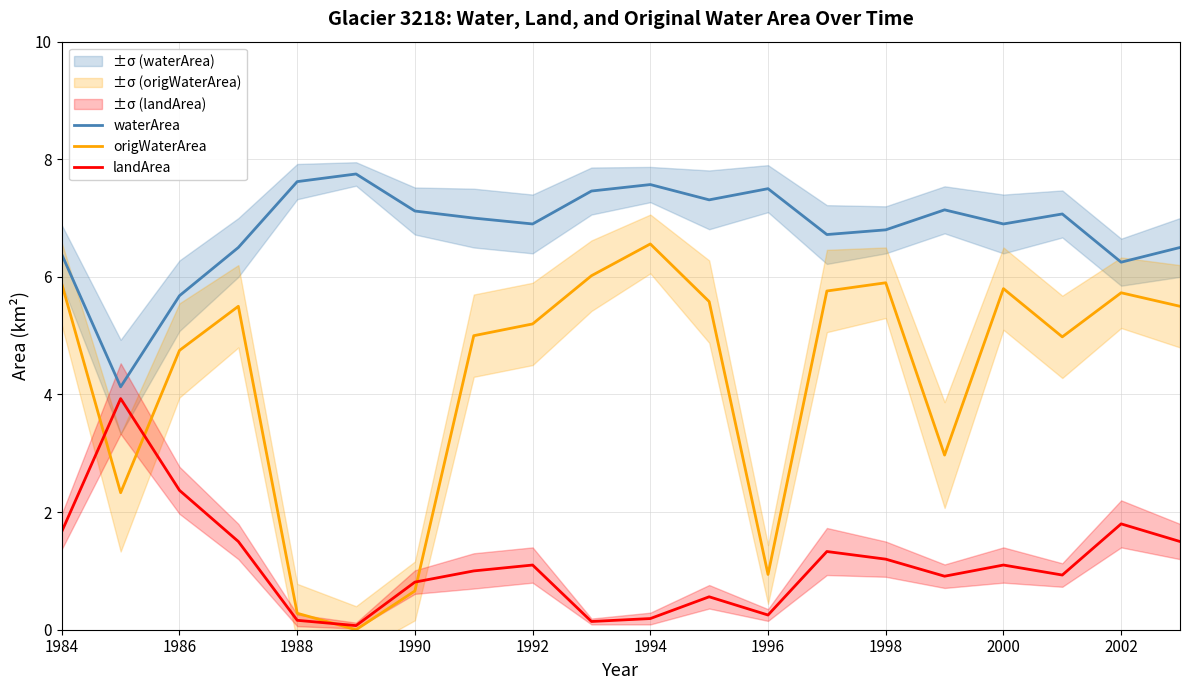

What is the value of the waterArea point at the 6th from the left?

7.8